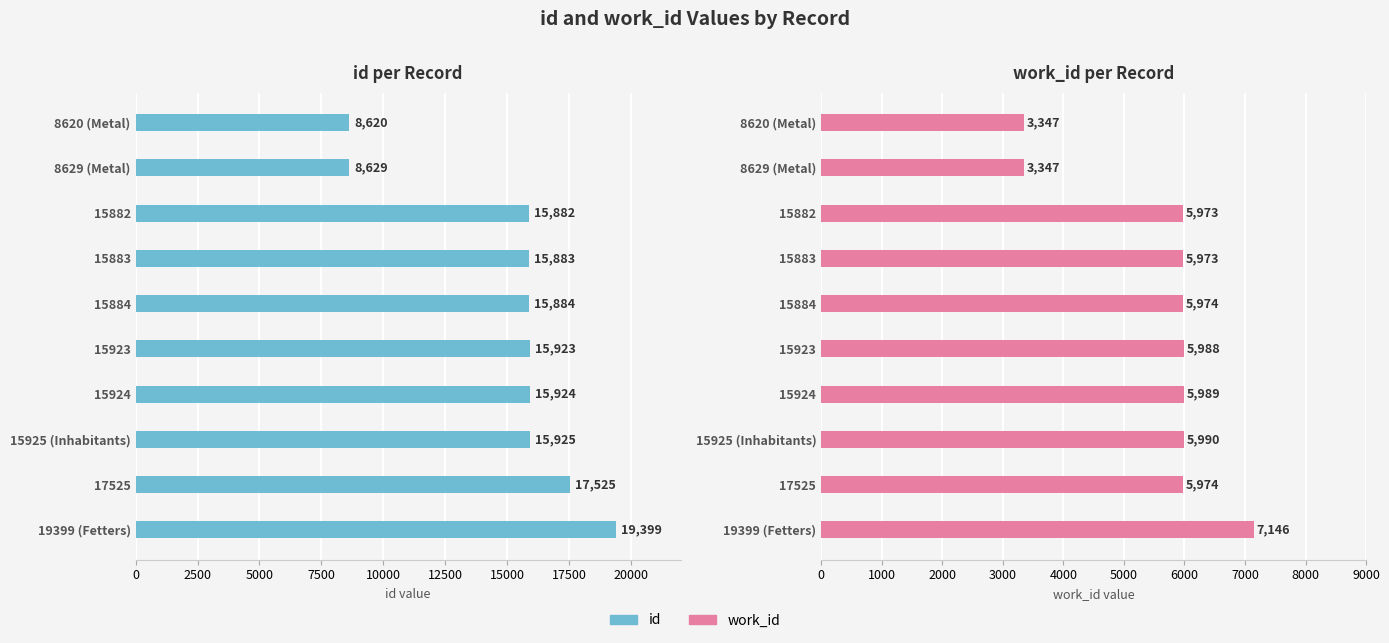

What are all the series names shown in the legend?

id, work_id